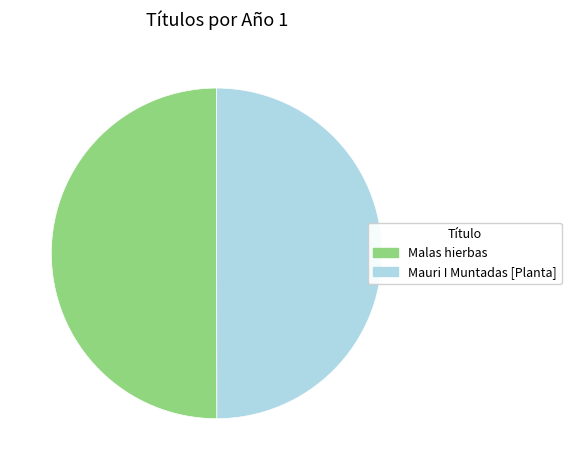

Is it true that Mauri I Muntadas [Planta] is 43% of the pie?

False